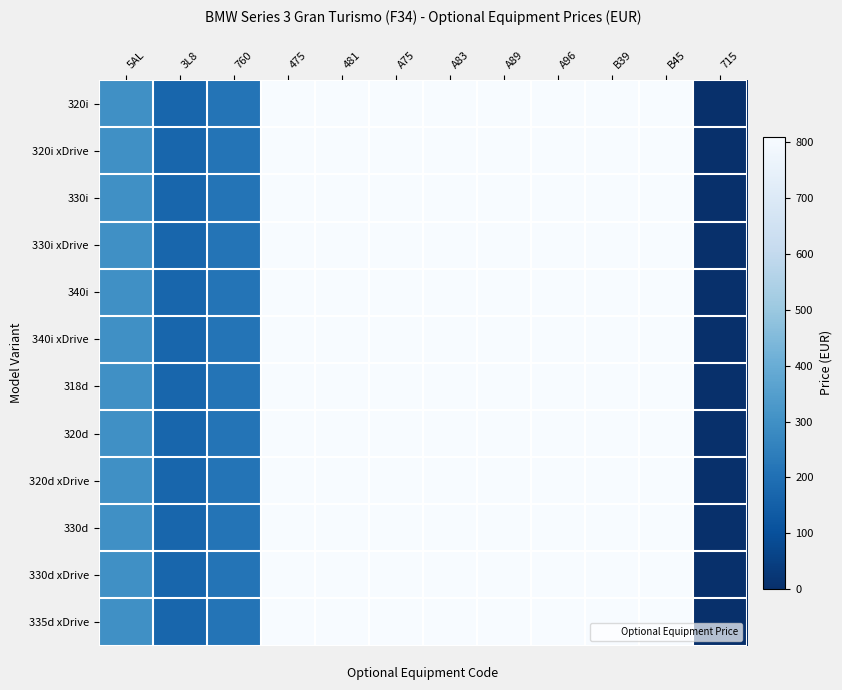

Reading left to right, transcribe all the data shown in this chart.

320i: 5AL=298.5	3L8=170.6	760=213.2	475=810.3	481=810.3	A75=810.3	A83=810.3	A89=810.3	A96=810.3	B39=810.3	B45=810.3	715=0.0
320i xDrive: 5AL=298.5	3L8=170.6	760=213.2	475=810.3	481=810.3	A75=810.3	A83=810.3	A89=810.3	A96=810.3	B39=810.3	B45=810.3	715=0.0
330i: 5AL=298.5	3L8=170.6	760=213.2	475=810.3	481=810.3	A75=810.3	A83=810.3	A89=810.3	A96=810.3	B39=810.3	B45=810.3	715=0.0
330i xDrive: 5AL=298.5	3L8=170.6	760=213.2	475=810.3	481=810.3	A75=810.3	A83=810.3	A89=810.3	A96=810.3	B39=810.3	B45=810.3	715=0.0
340i: 5AL=298.5	3L8=170.6	760=213.2	475=810.3	481=810.3	A75=810.3	A83=810.3	A89=810.3	A96=810.3	B39=810.3	B45=810.3	715=0.0
340i xDrive: 5AL=298.5	3L8=170.6	760=213.2	475=810.3	481=810.3	A75=810.3	A83=810.3	A89=810.3	A96=810.3	B39=810.3	B45=810.3	715=0.0
318d: 5AL=298.5	3L8=170.6	760=213.2	475=810.3	481=810.3	A75=810.3	A83=810.3	A89=810.3	A96=810.3	B39=810.3	B45=810.3	715=0.0
320d: 5AL=298.5	3L8=170.6	760=213.2	475=810.3	481=810.3	A75=810.3	A83=810.3	A89=810.3	A96=810.3	B39=810.3	B45=810.3	715=0.0
320d xDrive: 5AL=298.5	3L8=170.6	760=213.2	475=810.3	481=810.3	A75=810.3	A83=810.3	A89=810.3	A96=810.3	B39=810.3	B45=810.3	715=0.0
330d: 5AL=298.5	3L8=170.6	760=213.2	475=810.3	481=810.3	A75=810.3	A83=810.3	A89=810.3	A96=810.3	B39=810.3	B45=810.3	715=0.0
330d xDrive: 5AL=298.5	3L8=170.6	760=213.2	475=810.3	481=810.3	A75=810.3	A83=810.3	A89=810.3	A96=810.3	B39=810.3	B45=810.3	715=0.0
335d xDrive: 5AL=298.5	3L8=170.6	760=213.2	475=810.3	481=810.3	A75=810.3	A83=810.3	A89=810.3	A96=810.3	B39=810.3	B45=810.3	715=0.0